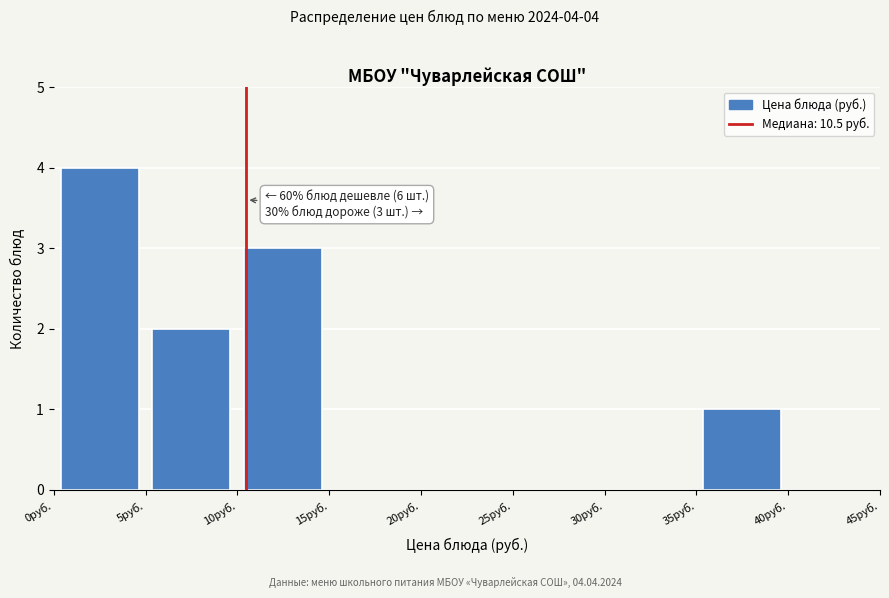

Which range on the x-axis has the tallest bar?

0 to 5